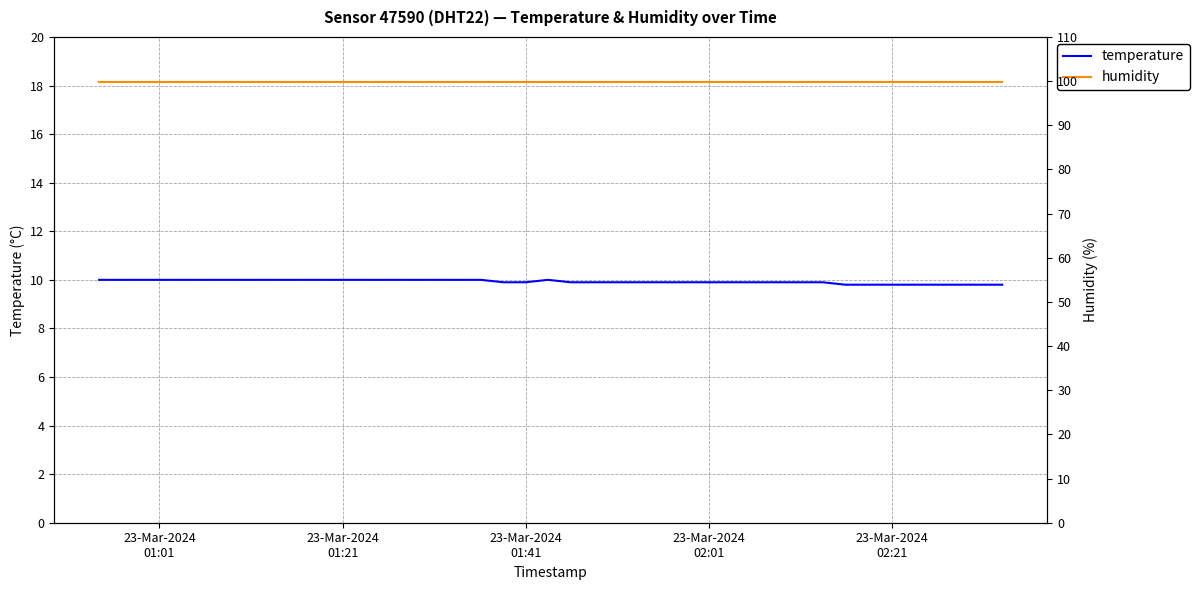

Rank the series by their average value, from lowest to highest.

temperature, humidity